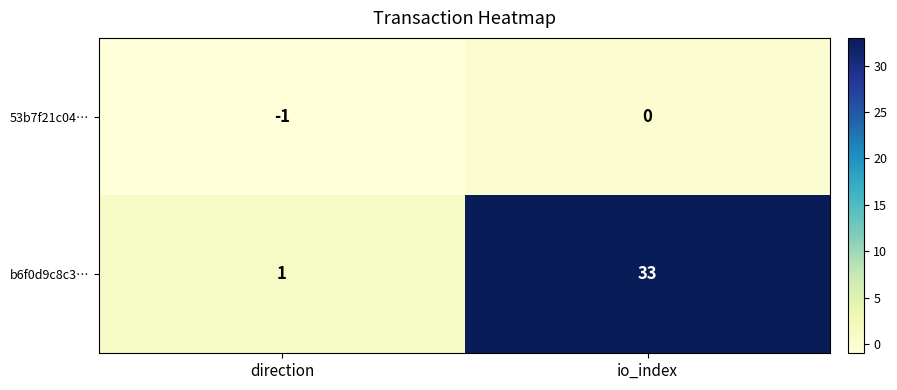

Where is b6f0d9c8c3… nearest to the value 17?

direction